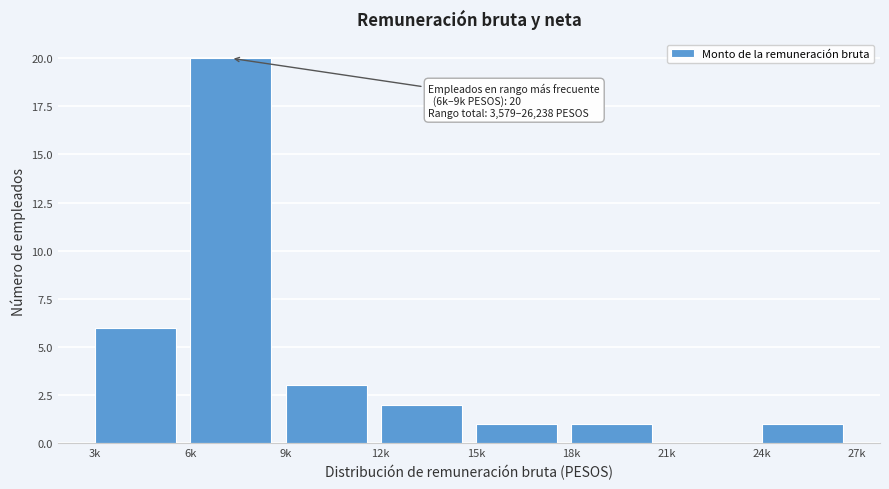

Reading left to right, extract all data points from this chart.

3k=6	6k=20	9k=3	12k=2	15k=1	18k=1	21k=0	24k=1